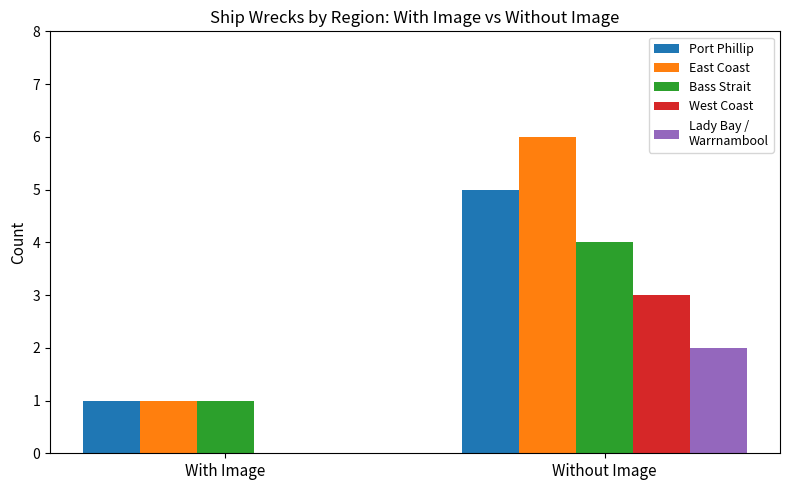

What is the greatest value displayed?

6